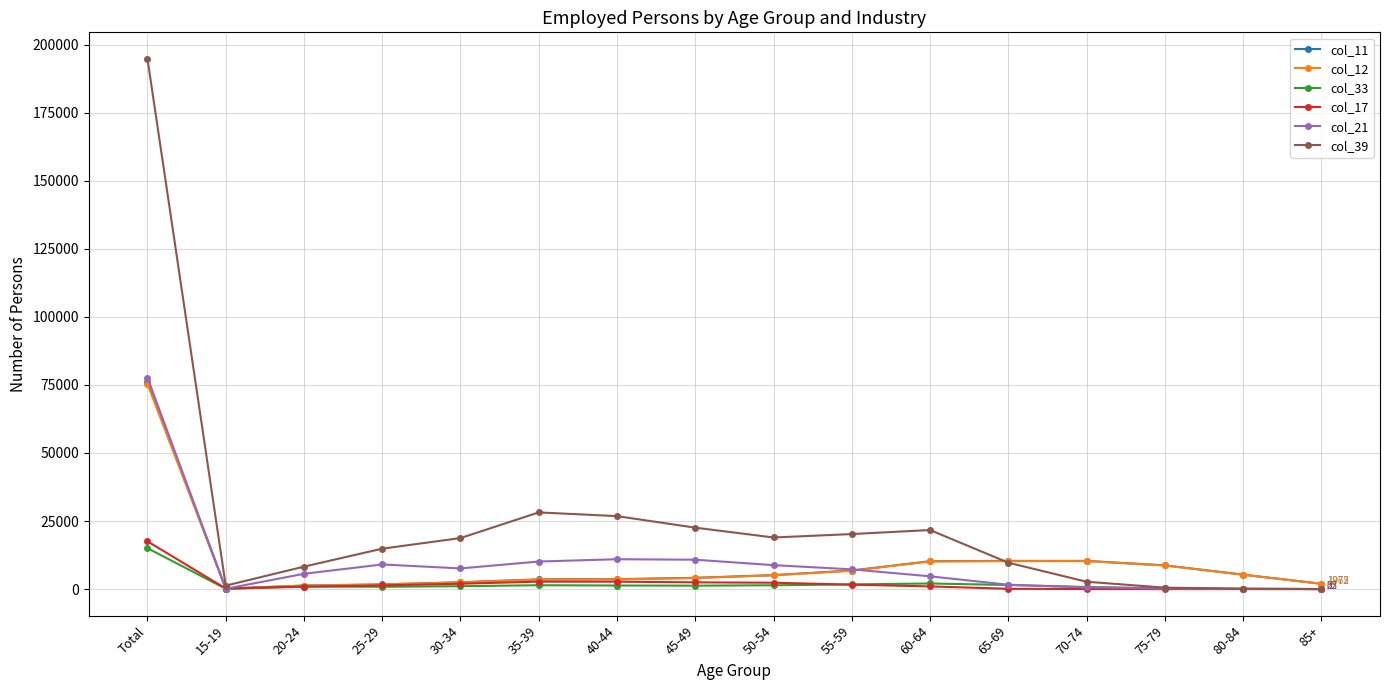

The value of col_21 at 20-24 is 5626. True or false?

True